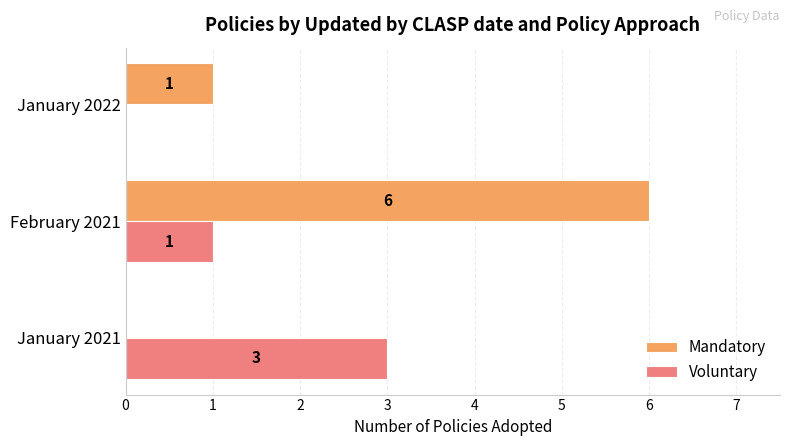

Between February 2021 and January 2022, which series saw the biggest shift?

Mandatory